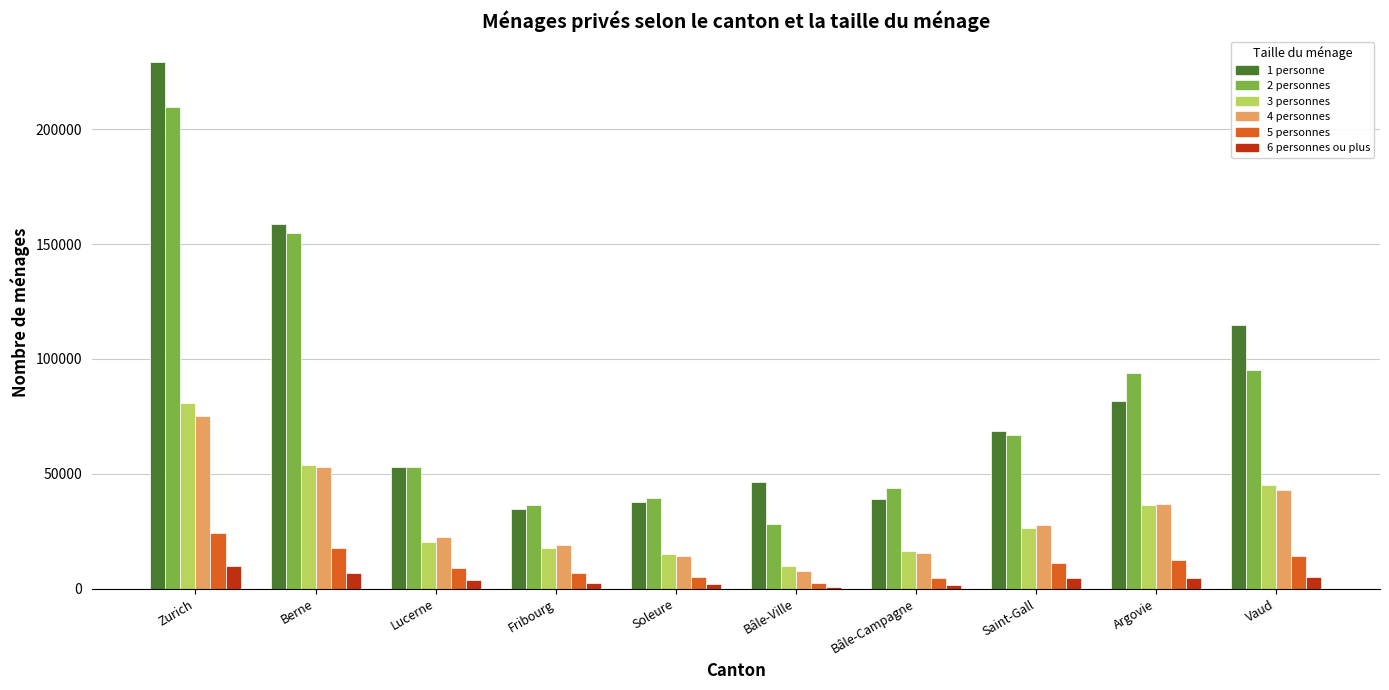

Is the value of 2 personnes at Bâle-Ville greater than the value of 6 personnes ou plus at Berne?

Yes